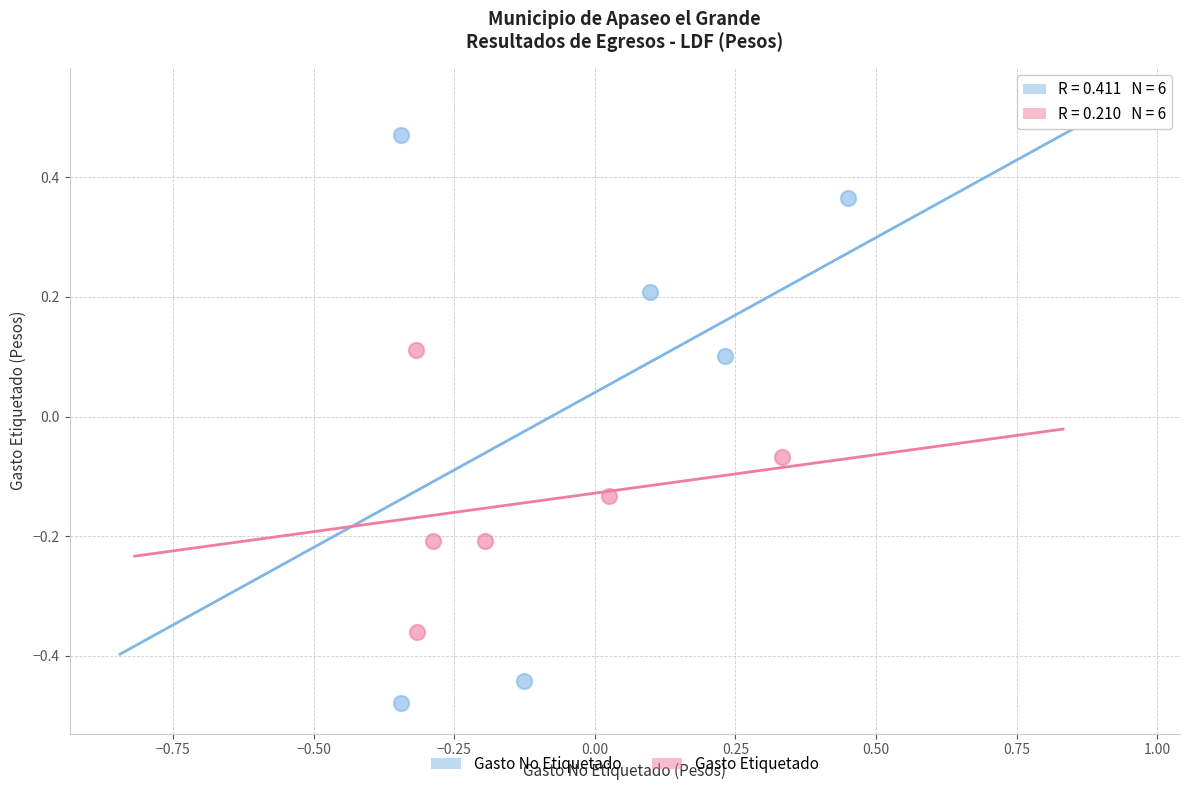

Which series contains the lowest Y value?

Gasto No Etiquetado